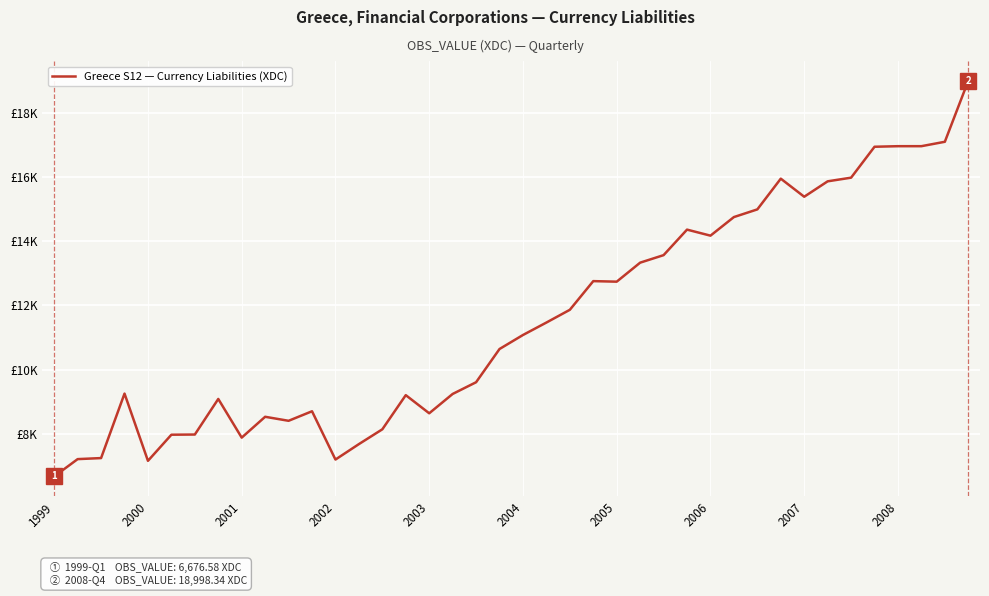

Where is the data nearest to the value 12837?

23